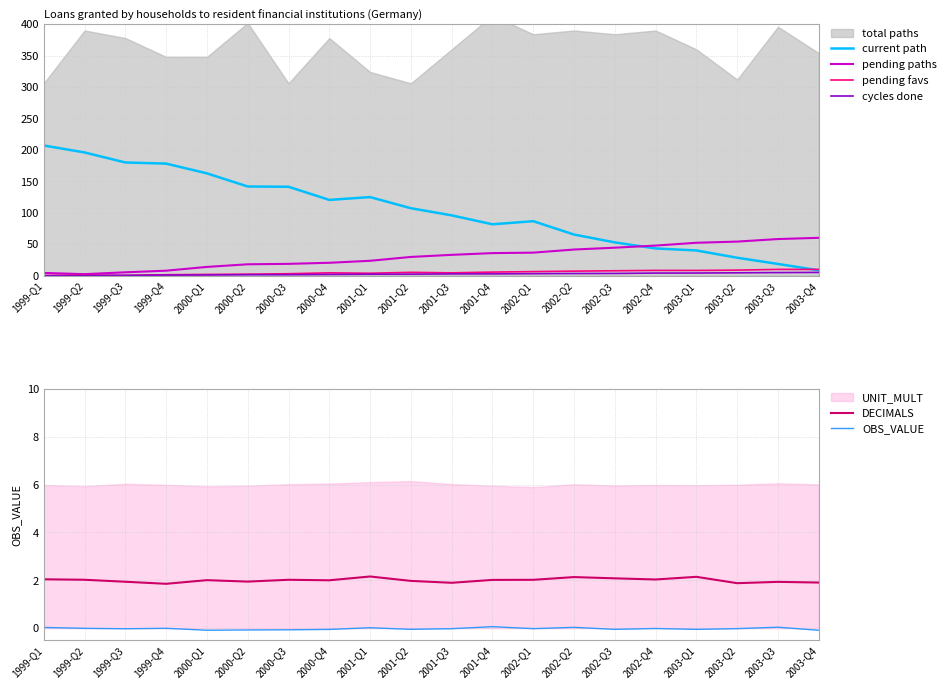

Which series changed the most between 1999-Q1 and 2002-Q1?

current path